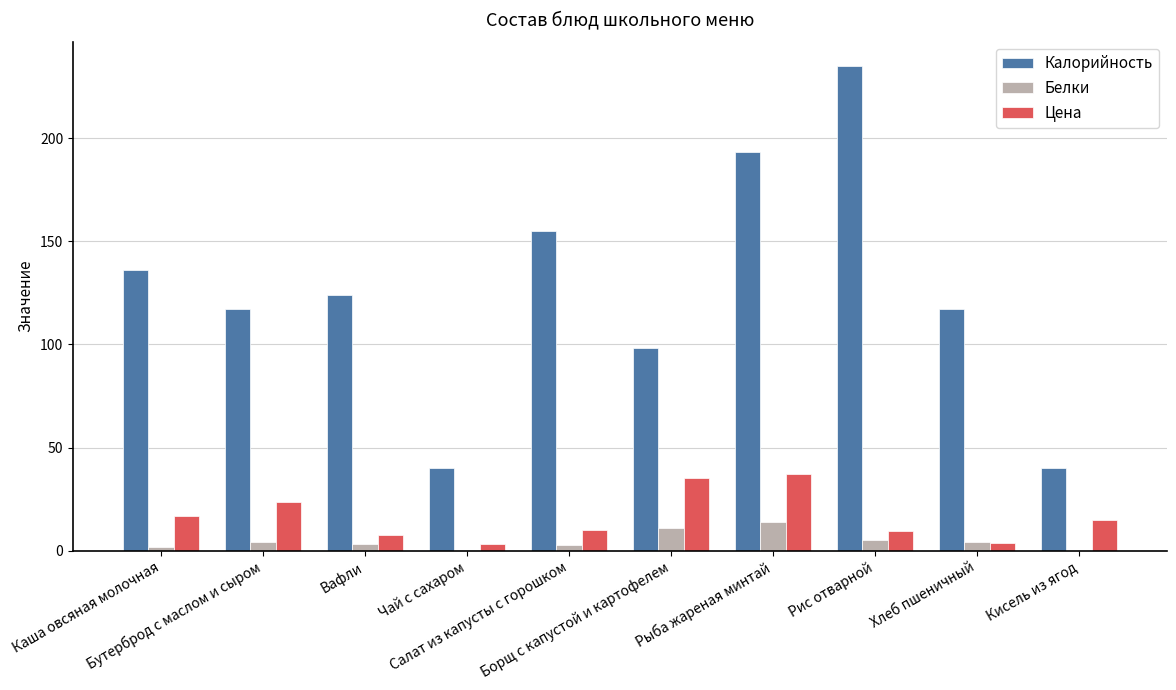

Which series has the largest total across all categories?

Калорийность